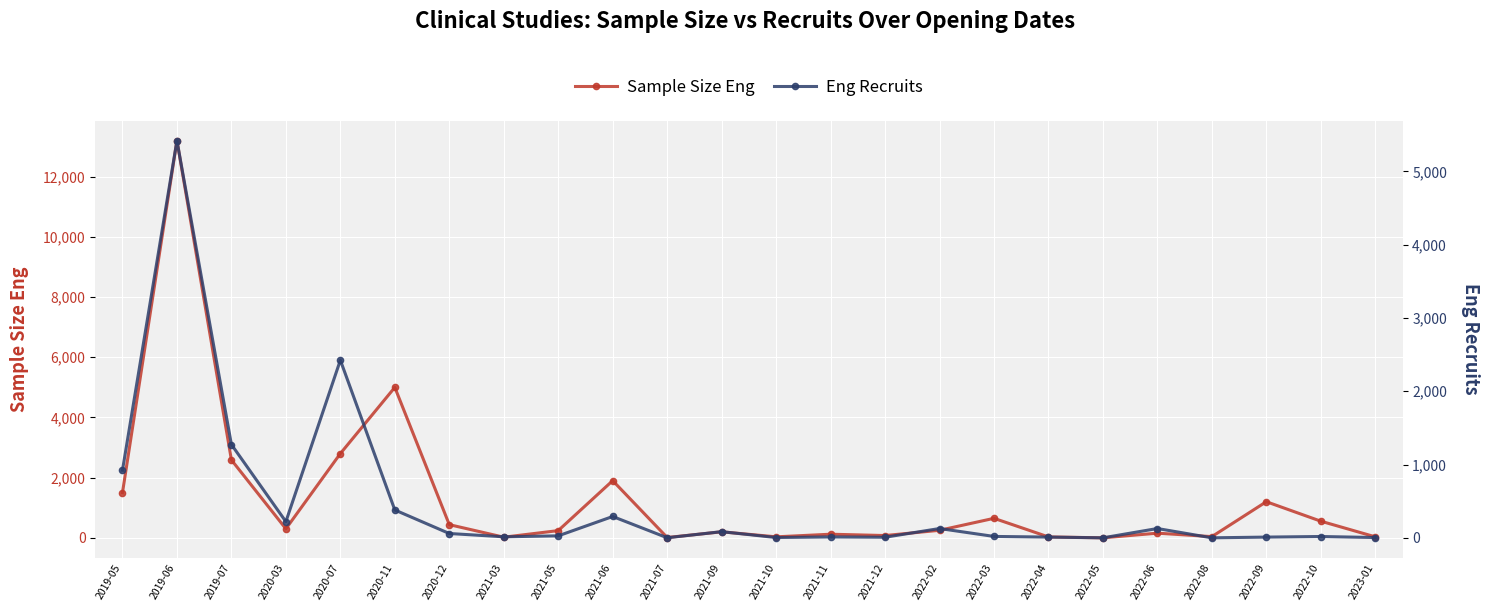

What is the label of the 24th point from the right?

2019-05